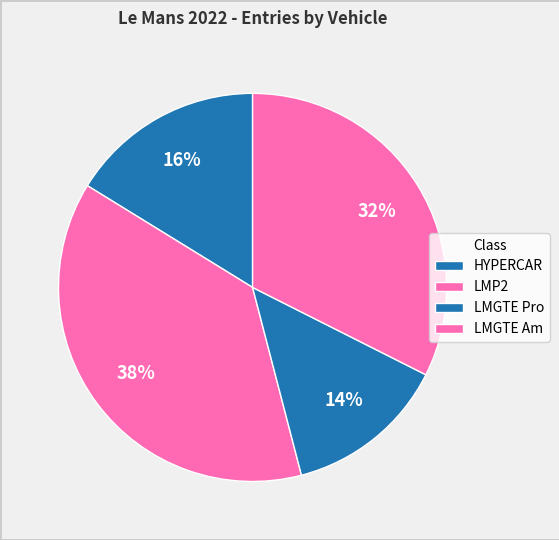

How many slices are in this pie chart?

4